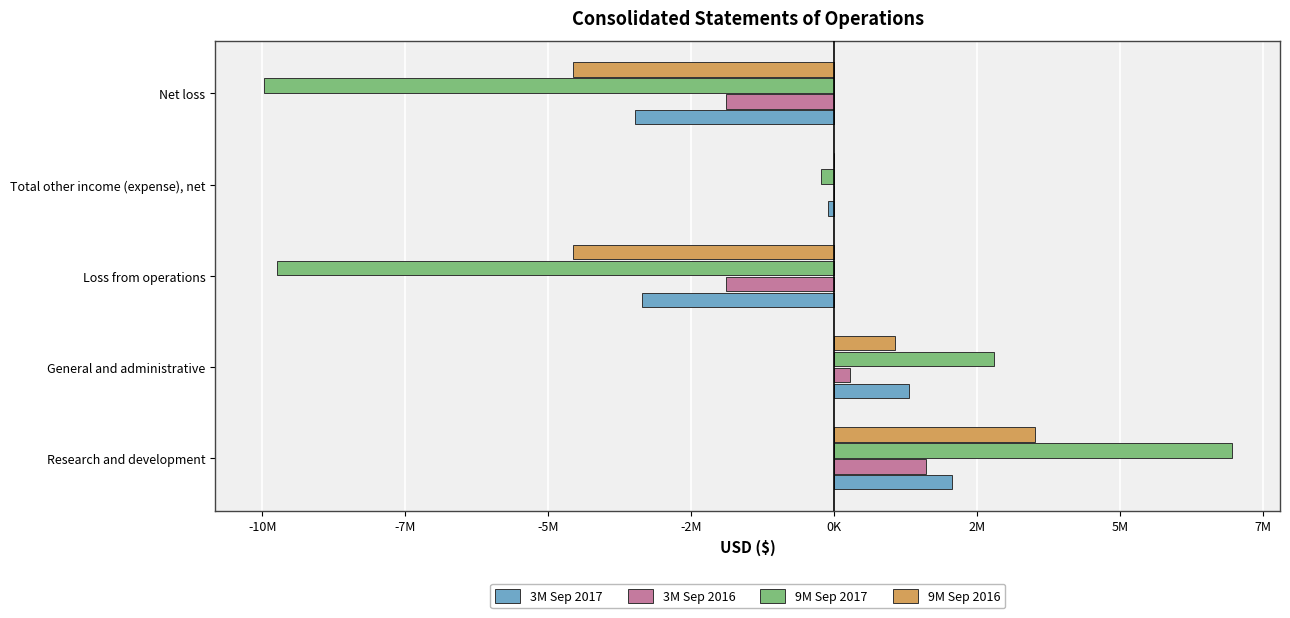

How many categories are shown in the chart?

5